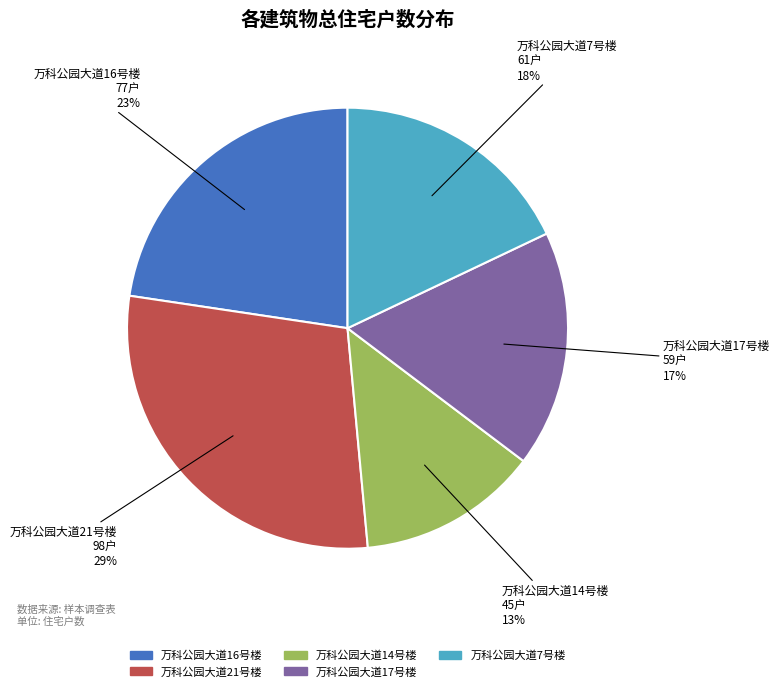

Count the number of slices in the pie.

5